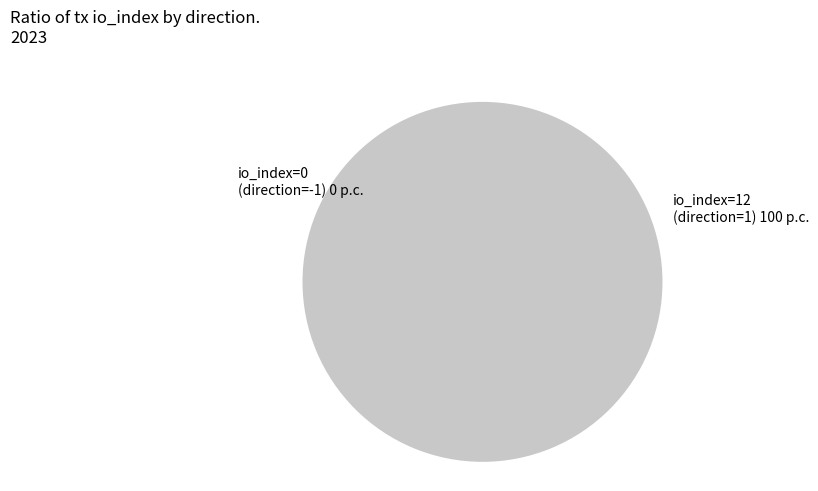

To the nearest percent, what is the difference between the direction=1 (io_index=12) and direction=-1 (io_index=0) slice percentages?

100%